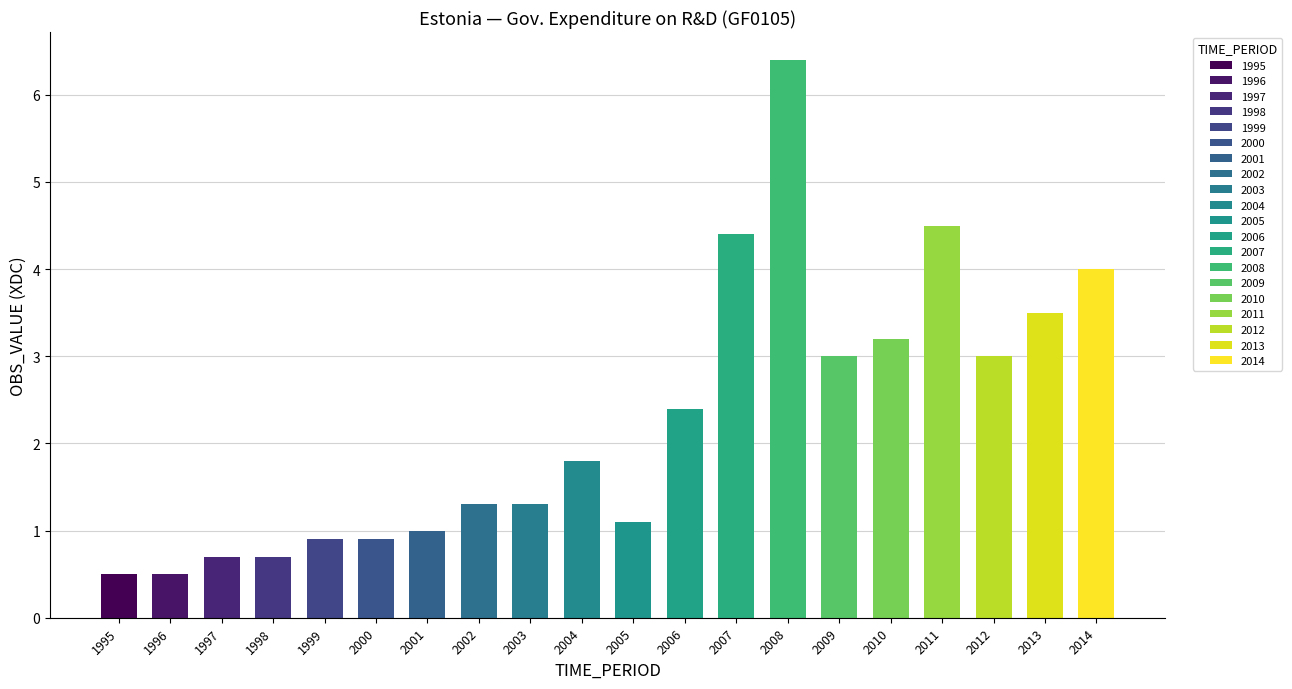

What is the difference between the maximum and second lowest values?

5.9